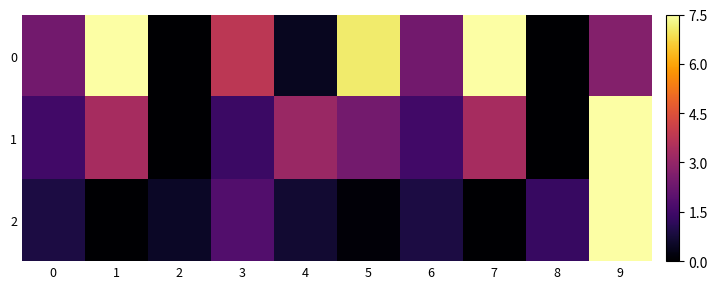

Which category has the highest value across all series?

1